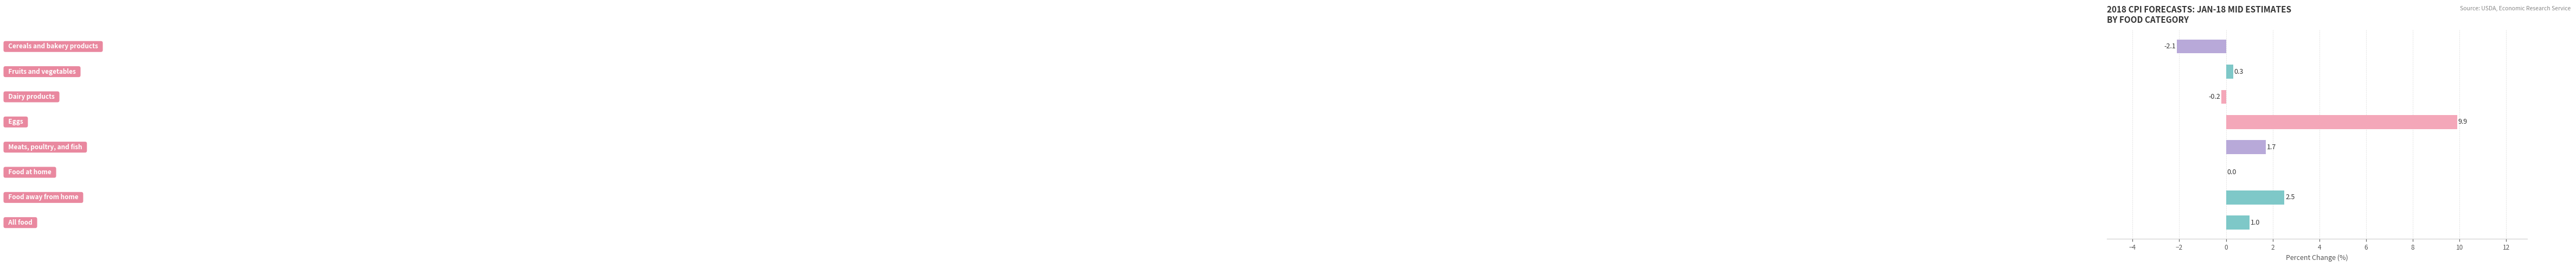

What is the maximum value shown in the chart?

9.9